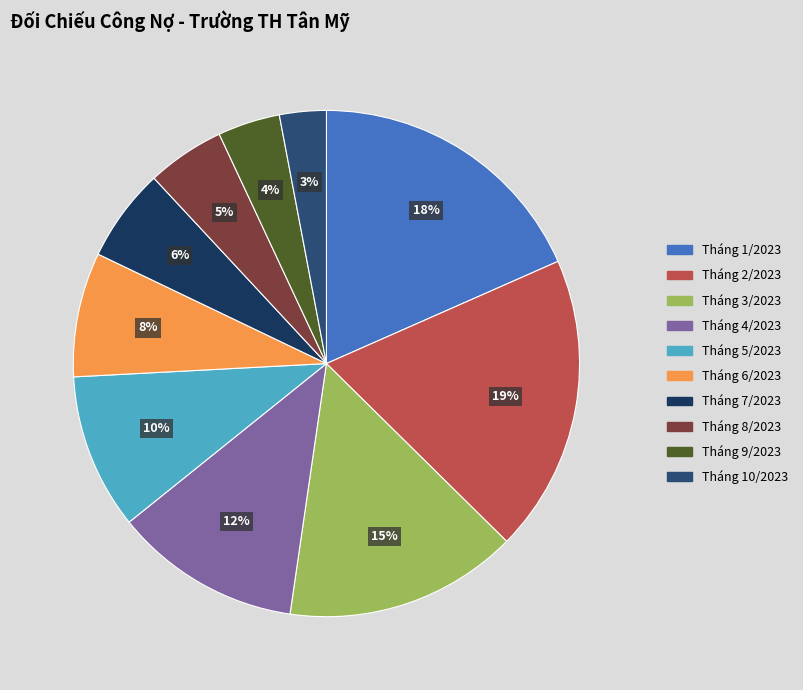

What percentage is the Tháng 2/2023 slice, to the nearest percent?

19%